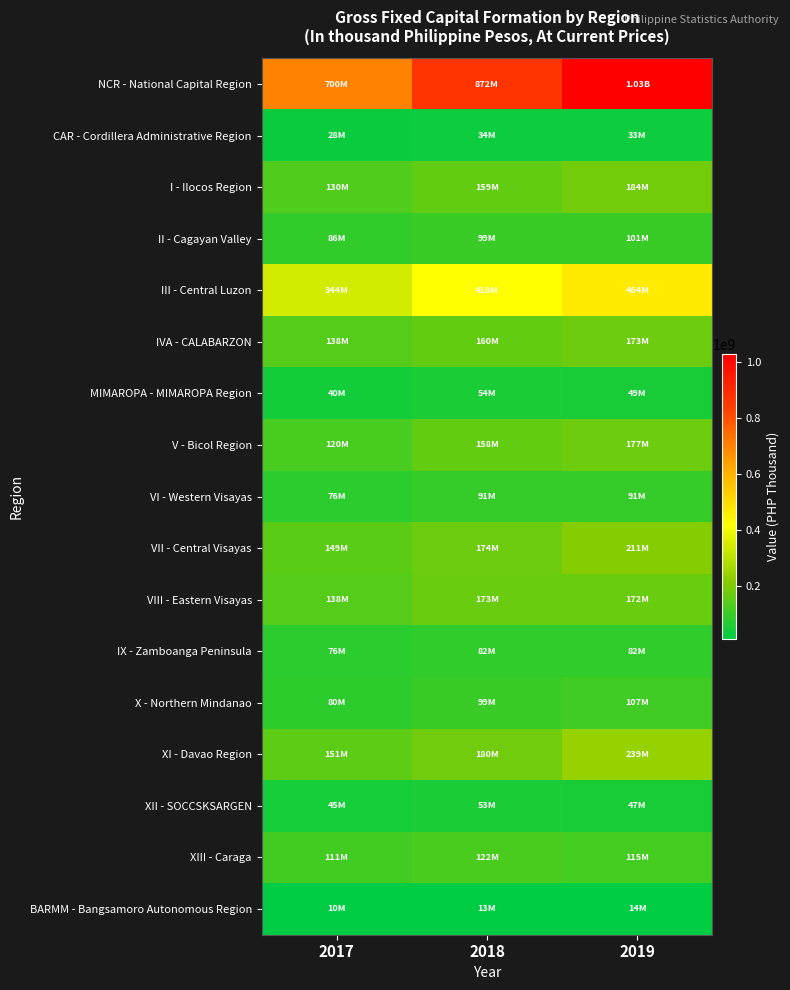

Reading right to left, what are all the values shown in this chart?

NCR - National Capital Region: 2019=1027477540.3	2018=872145207.6	2017=699797302.9
CAR - Cordillera Administrative Region: 2019=33244243.8	2018=33854095.4	2017=28148193.6
I - Ilocos Region: 2019=183712113.9	2018=158866215.8	2017=130483556.5
II - Cagayan Valley: 2019=100830675.8	2018=99159493.8	2017=85619303.2
III - Central Luzon: 2019=464300346.5	2018=417855898.3	2017=343600178.9
IVA - CALABARZON: 2019=173233714.3	2018=160490087.1	2017=138380310.6
MIMAROPA - MIMAROPA Region: 2019=48816390.7	2018=53596677.1	2017=39982403.9
V - Bicol Region: 2019=176690933.3	2018=158139684.1	2017=120252991.6
VI - Western Visayas: 2019=90636390.9	2018=90757761.3	2017=75987459.9
VII - Central Visayas: 2019=210624597.0	2018=173751698.4	2017=148909012.0
VIII - Eastern Visayas: 2019=172304685.6	2018=172505203.5	2017=137820913.1
IX - Zamboanga Peninsula: 2019=81895094.2	2018=82305535.8	2017=75657449.1
X - Northern Mindanao: 2019=107055352.0	2018=98672333.3	2017=80443257.1
XI - Davao Region: 2019=239395102.7	2018=180084745.6	2017=150846801.3
XII - SOCCSKSARGEN: 2019=46918069.2	2018=53067470.3	2017=44998486.3
XIII - Caraga: 2019=114679247.8	2018=121936667.1	2017=110864919.8
BARMM - Bangsamoro Autonomous Region: 2019=13964913.6	2018=12597075.0	2017=10036976.5